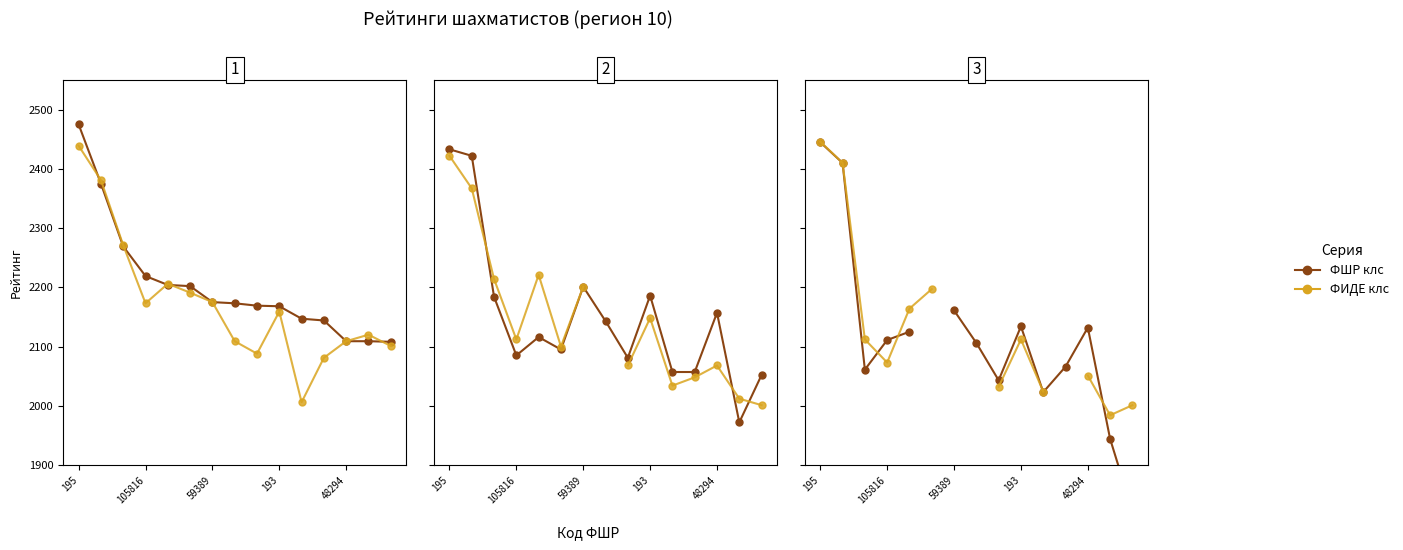

How many lines are shown in the chart?

6